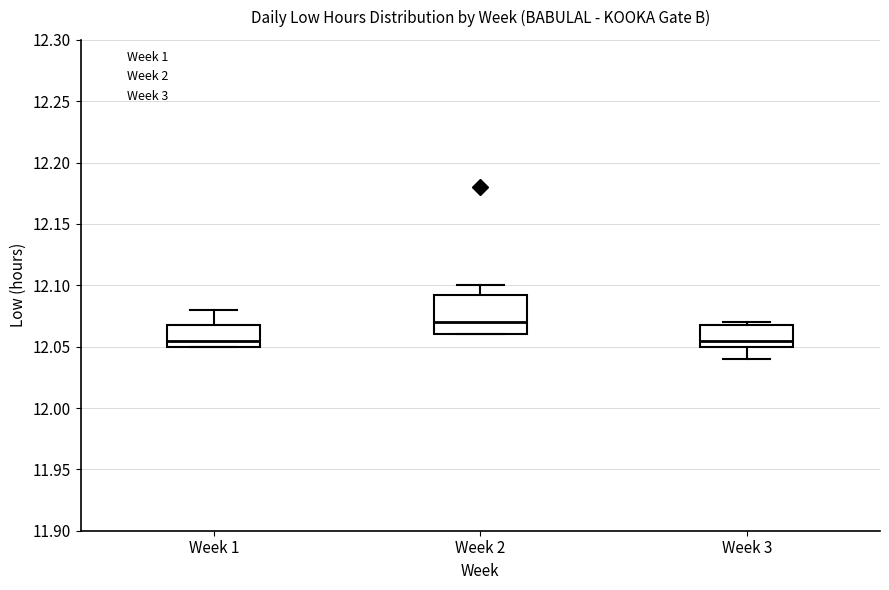

Where does the upper whisker of the box for Week 2 end on the y-axis? The values are not printed on the chart, so give them approximately, as read against the axis.

12.100